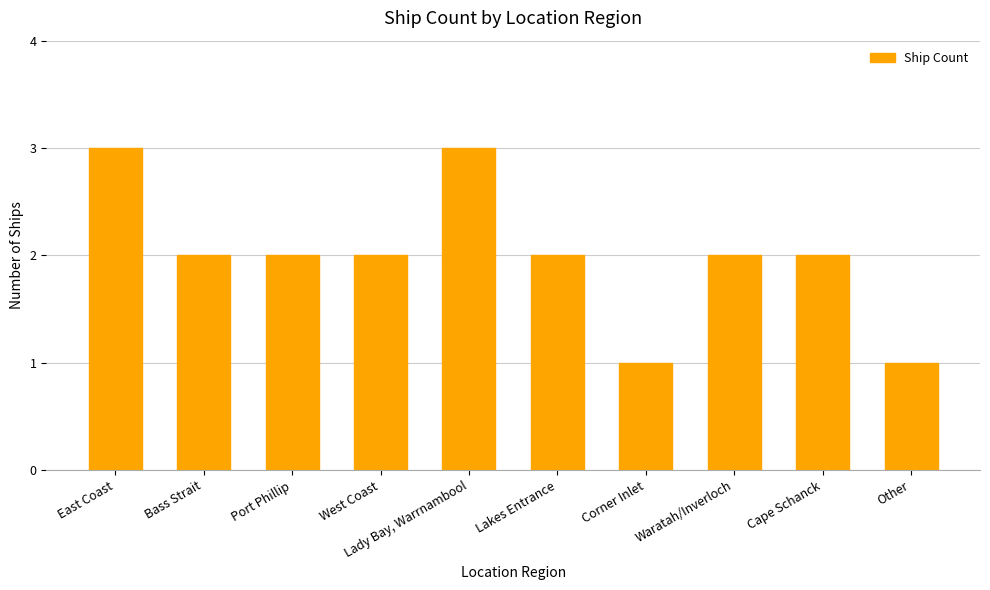

What is the approximate value at Cape Schanck?

2